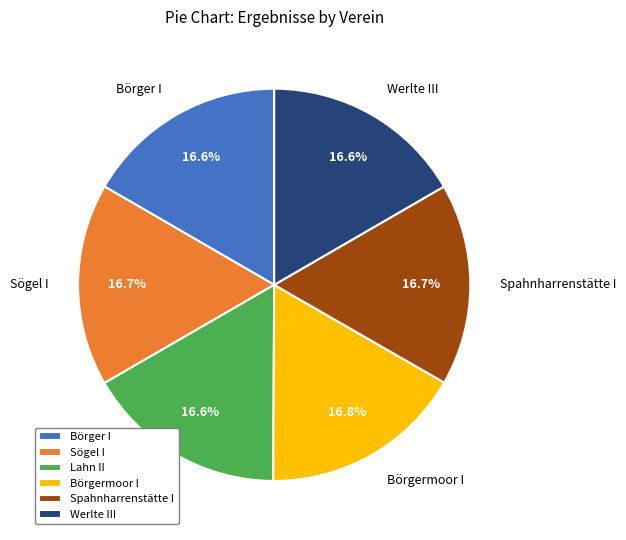

Is the sum of Lahn II and Spahnharrenstätte I greater than half?

No